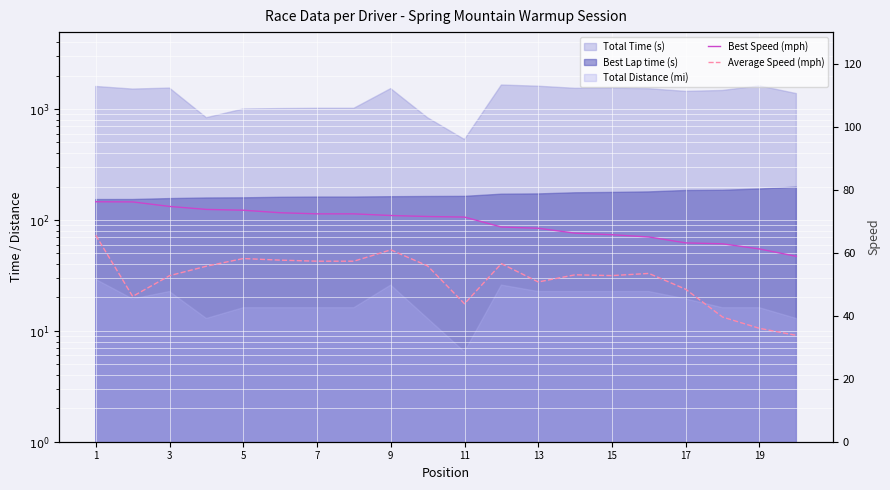

At how many categories does at least one series exceed 51?

20